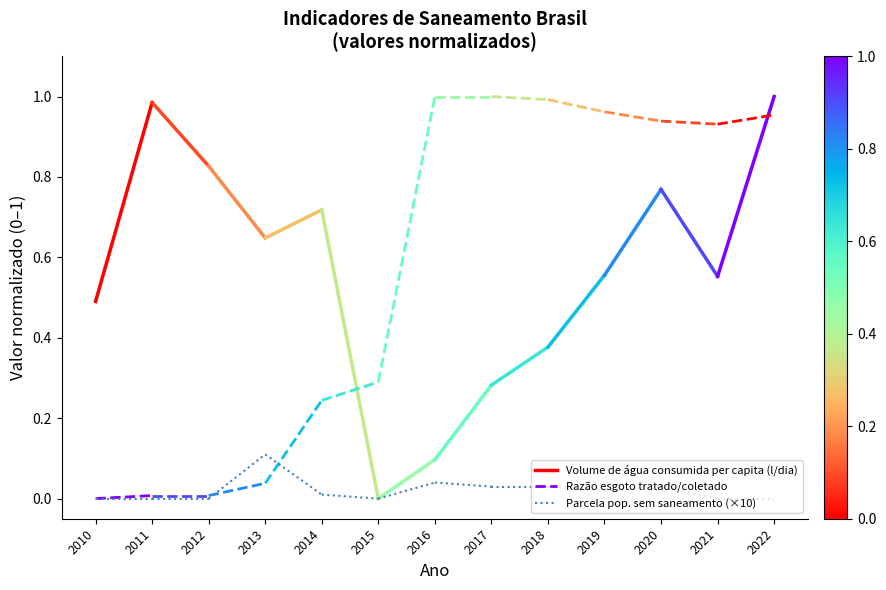

Is it true that Parcela pop. sem saneamento (×10) equals 0.0 at 2011?

True